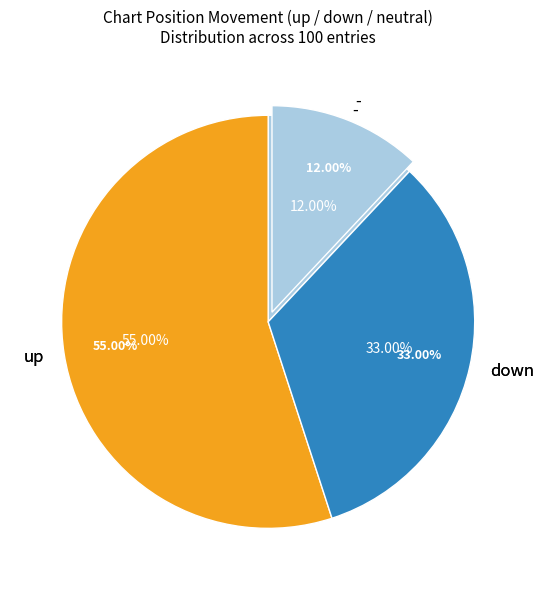

Is there a majority slice in this chart?

Yes